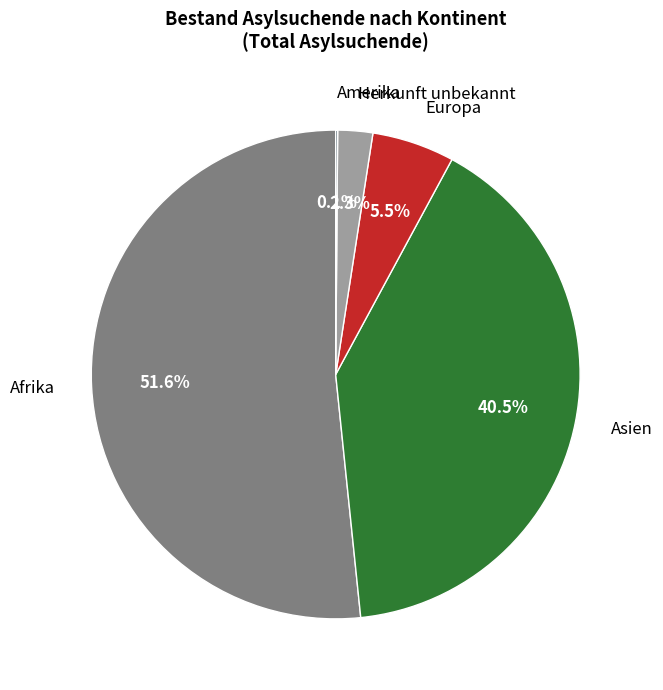

Is there a majority slice in this chart?

Yes